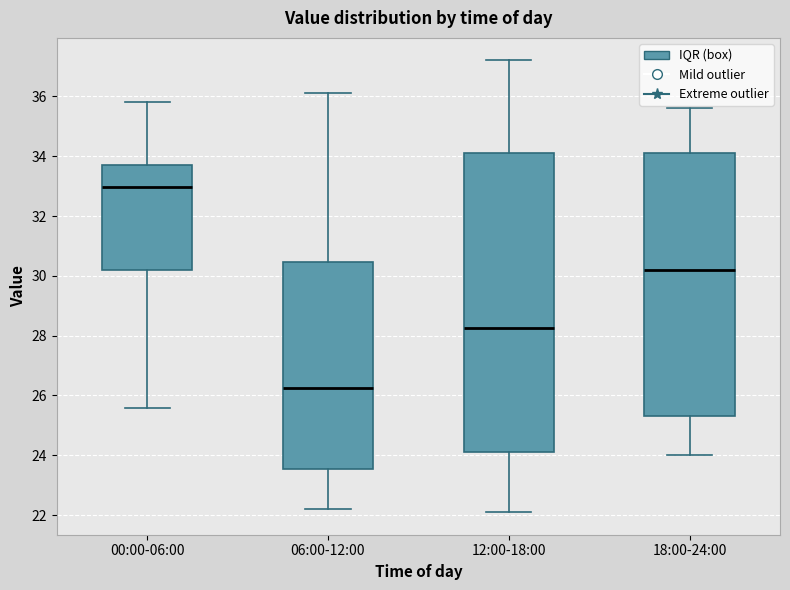

Comparing the boxes themselves (not the whiskers), which one is the tallest?

12:00-18:00